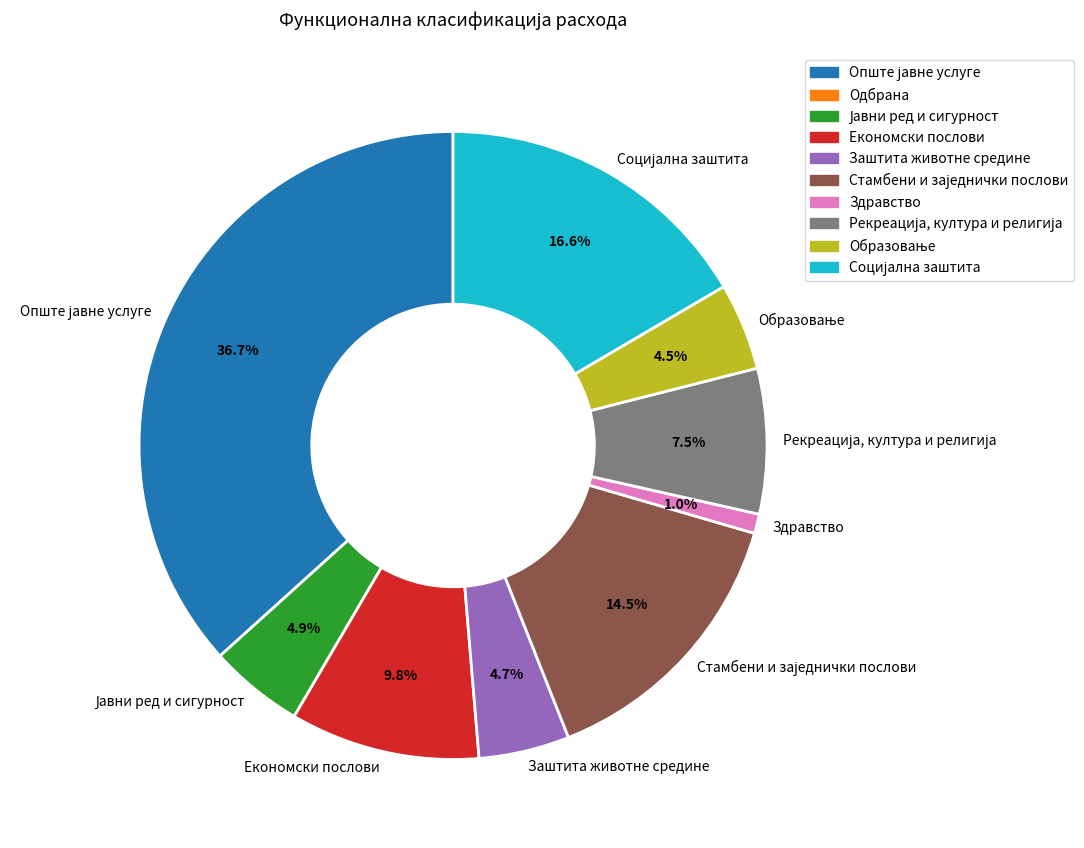

What portion of the pie excludes Заштита животне средине?

95.3%